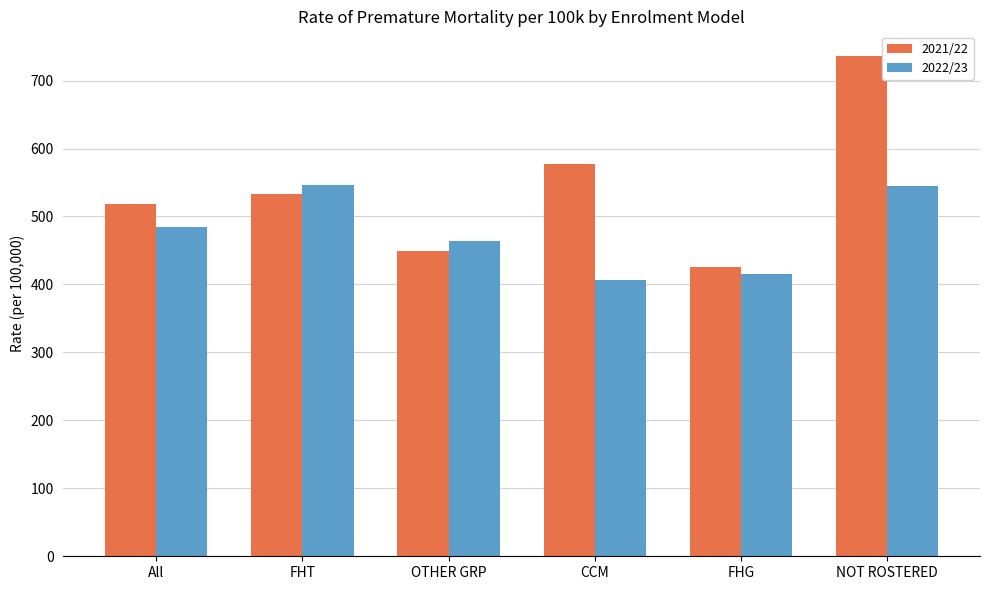

What is the spread (max minus min) of values at FHG?

10.6